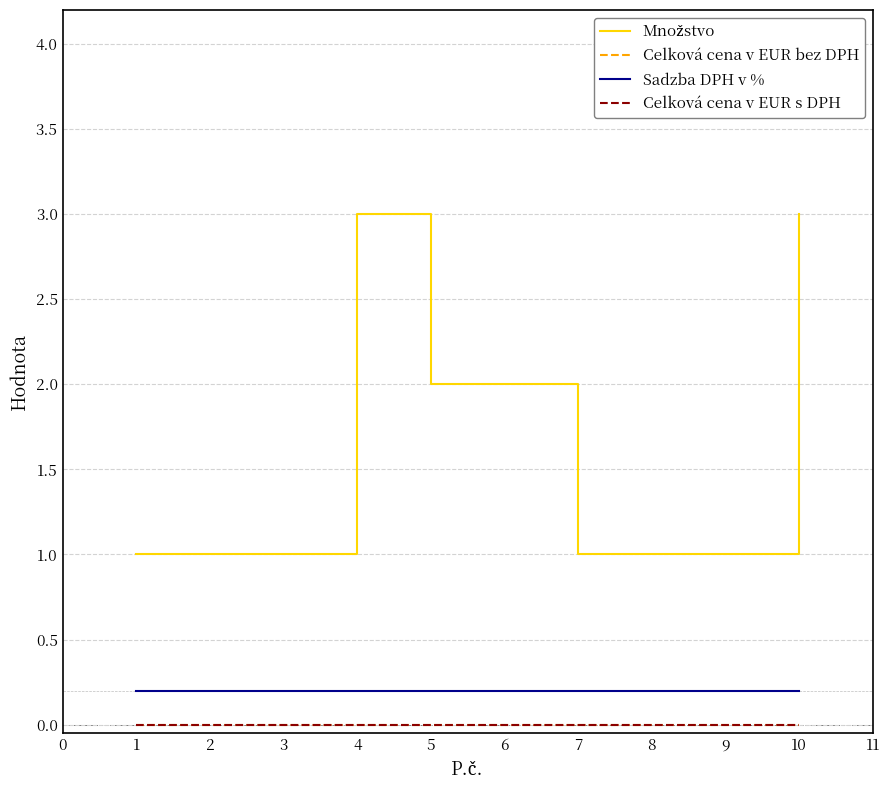

True or false: Sadzba DPH v % and Celková cena v EUR s DPH intersect in this chart.

False